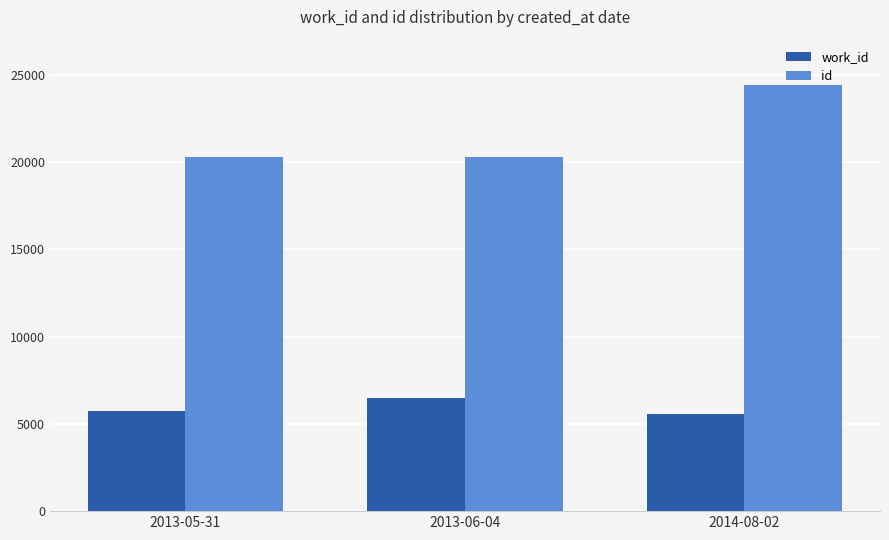

Where is id nearest to the value 22325?

2013-06-04